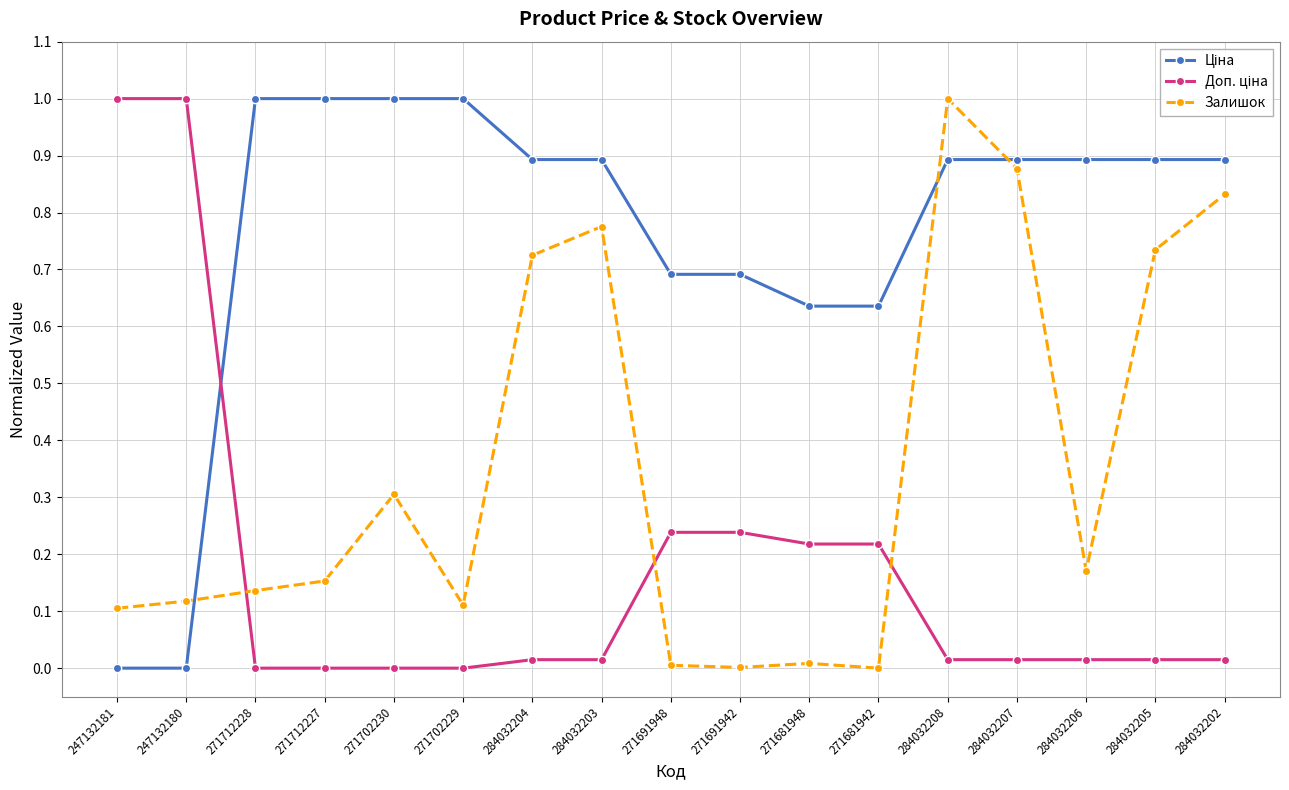

The value of Залишок at 284032203 is 0.5. True or false?

False